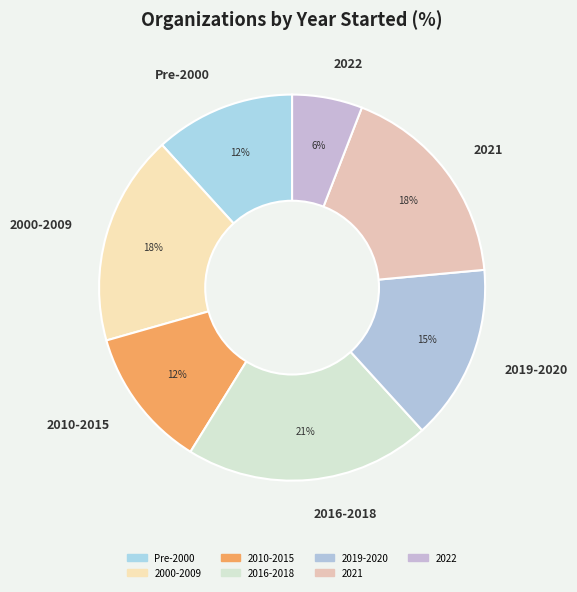

Which slice is the largest?

2016-2018